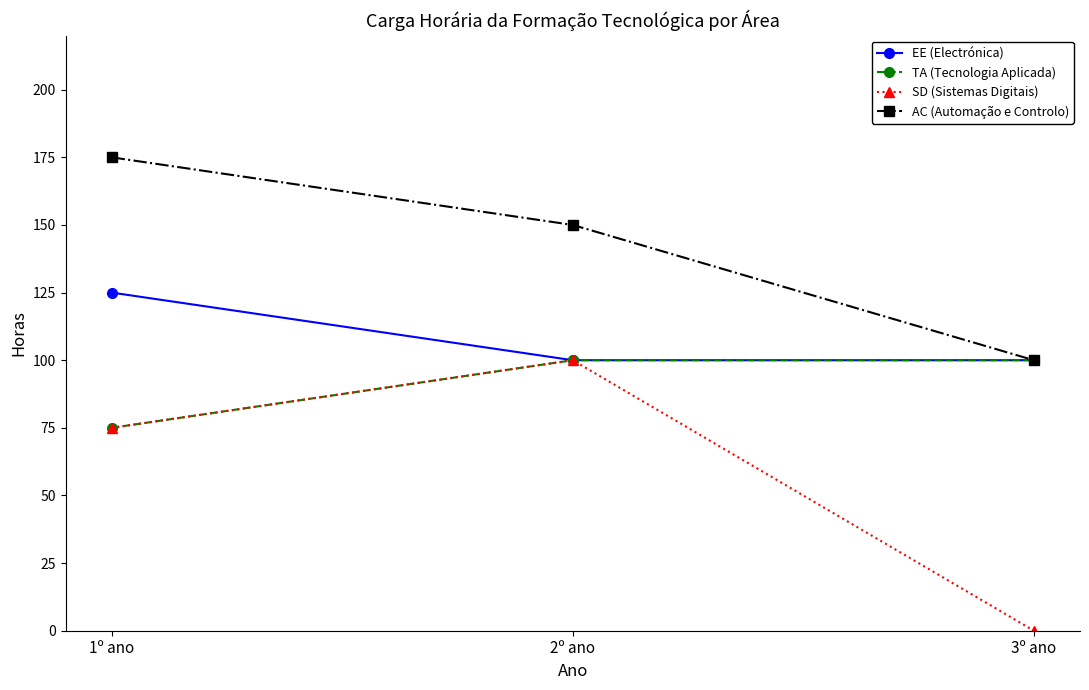

Count the TA (Tecnologia Aplicada) values in the range 75 to 100.

3